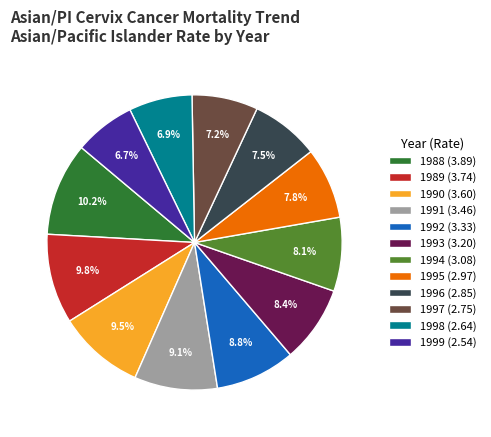

Does 1992 (3.33) account for over 50% of the chart?

No